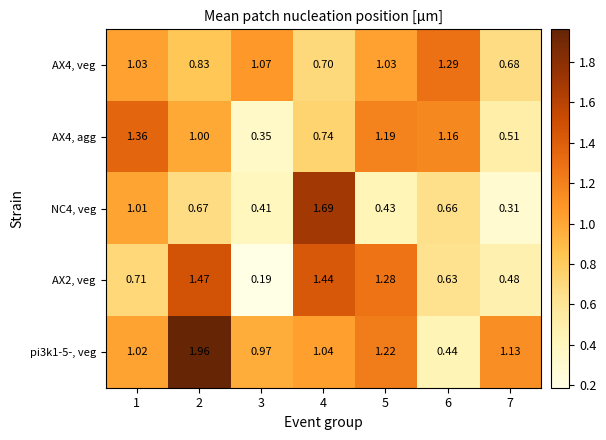

Rank the series at 7 from lowest to highest value.

NC4, veg, AX2, veg, AX4, agg, AX4, veg, pi3k1-5-, veg